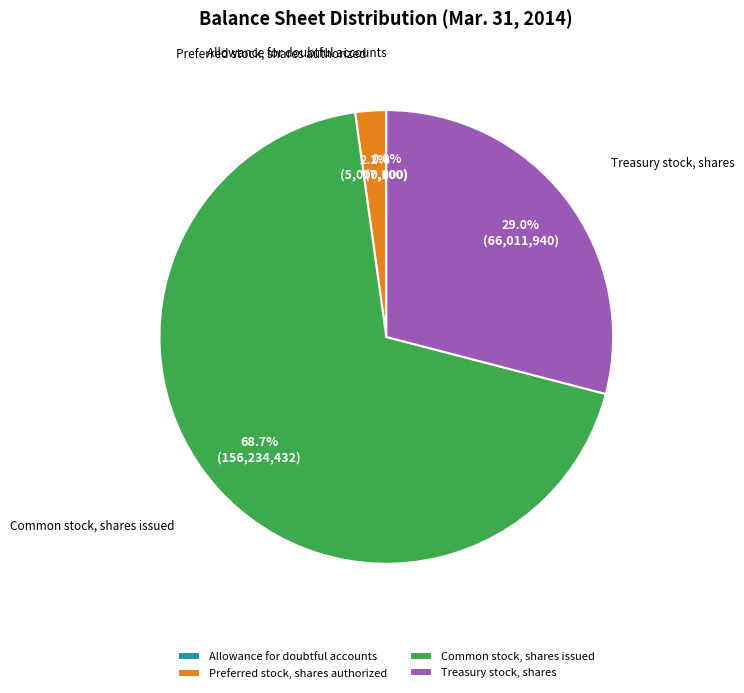

Which has a higher value, Common stock, shares issued or Preferred stock, shares authorized?

Common stock, shares issued